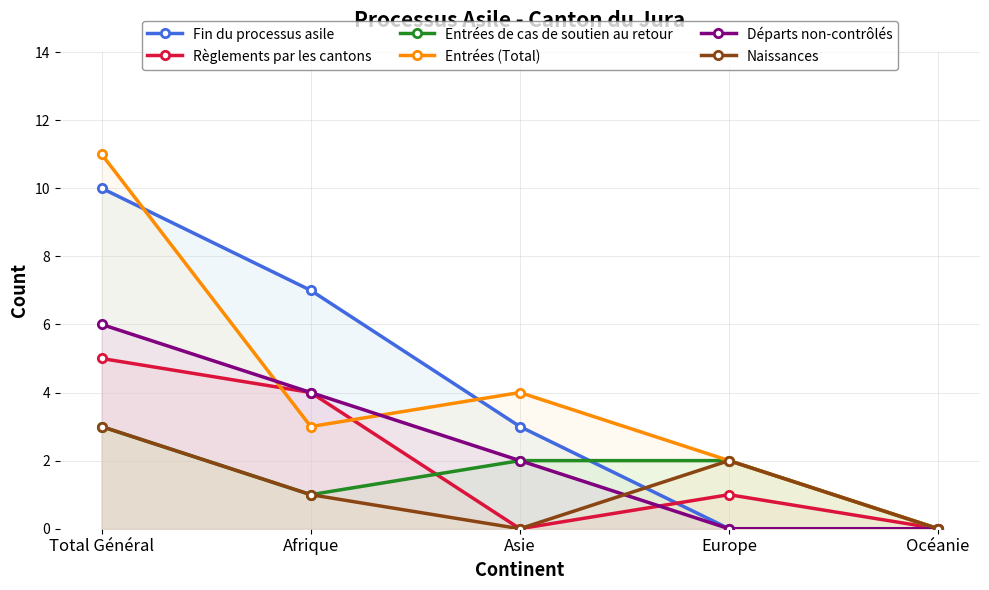

The Fin du processus asile series shows 5 at Asie. True or false?

False